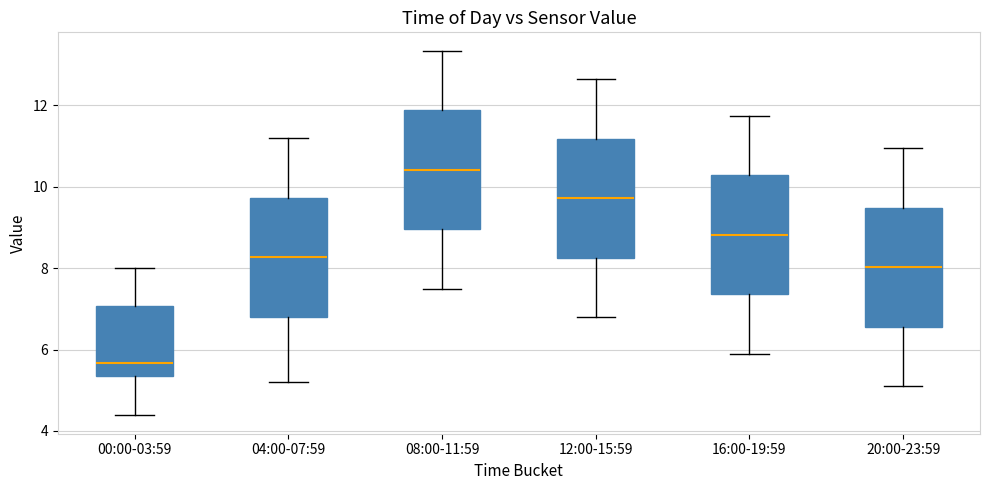

Reading left to right, read every box against the y-axis: the position of its median line, the range the box covers, and the ends of its whiskers. The values are not printed on the chart, so give them approximately, as read against the axis.

00:00-03:59: median 5.6, box 5.4 to 7.0, whiskers 4.4 to 8.0
04:00-07:59: median 8.2, box 6.8 to 9.8, whiskers 5.2 to 11.2
08:00-11:59: median 10.4, box 9.0 to 11.8, whiskers 7.6 to 13.4
12:00-15:59: median 9.8, box 8.2 to 11.2, whiskers 6.8 to 12.6
16:00-19:59: median 8.8, box 7.4 to 10.2, whiskers 6.0 to 11.8
20:00-23:59: median 8.0, box 6.6 to 9.4, whiskers 5.2 to 11.0